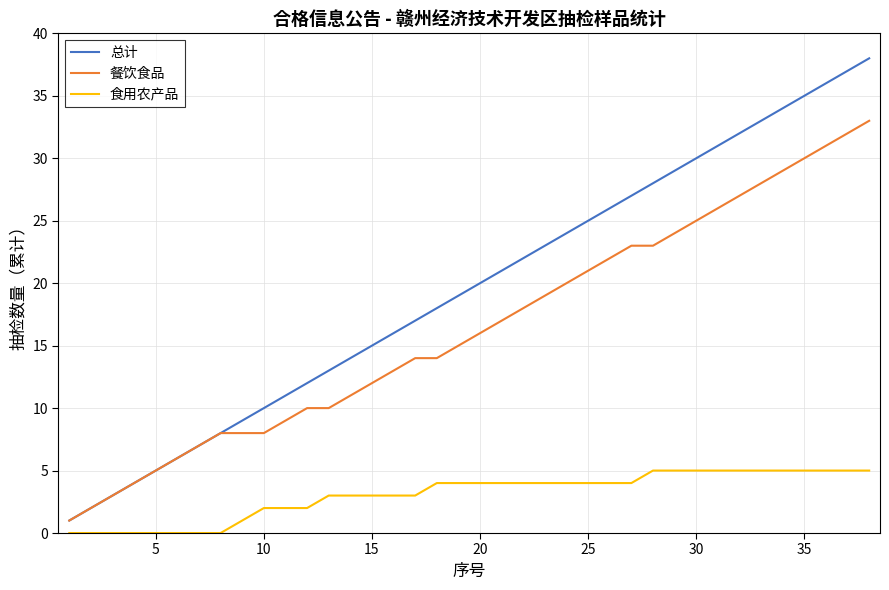

What is the difference between the maximum and minimum values in the 食用农产品 series?

5